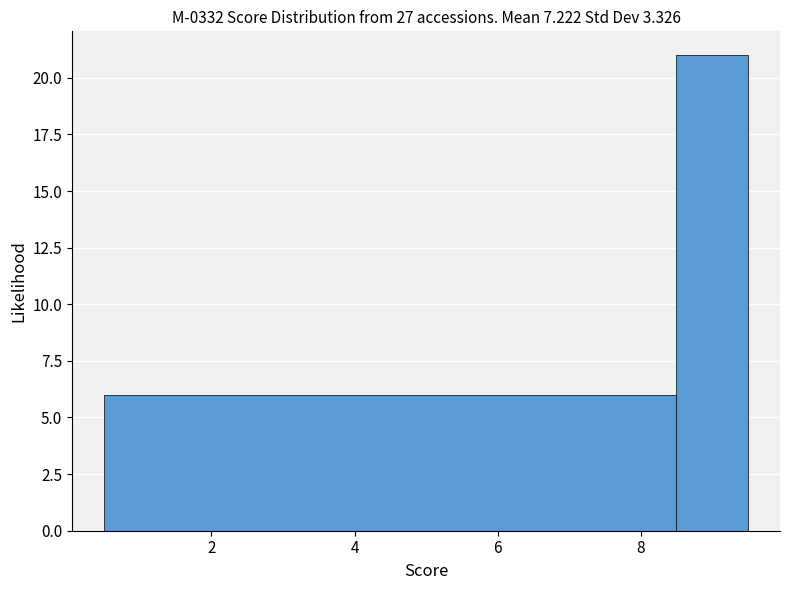

Reading left to right, list every bar in this chart as the range it spans on the x-axis followed by its height. Neither the bar edges nor the heights are printed on the chart, so give them approximately, as read against the axes.

0.5 to 8.5: 6
8.5 to 9.5: 21